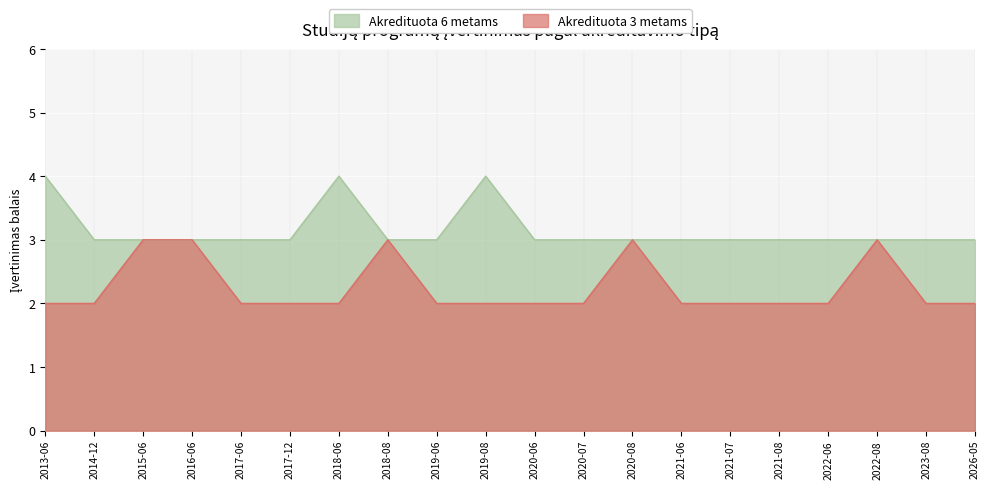

What is the label of the 15th point from the right?

2017-12